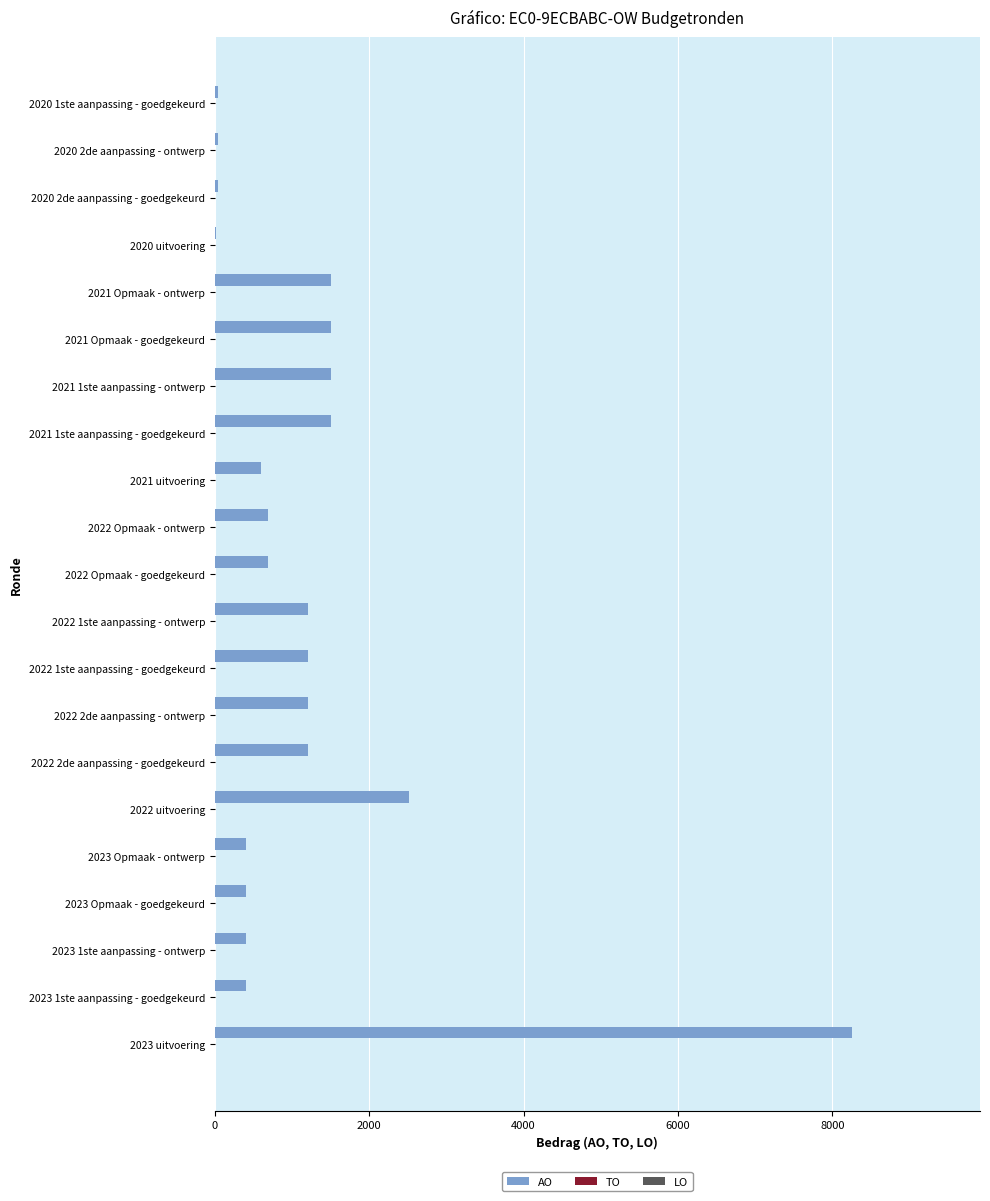

What is the ratio of the value at 2021 1ste aanpassing - ontwerp to the value at 2022 1ste aanpassing - goedgekeurd?

1.2